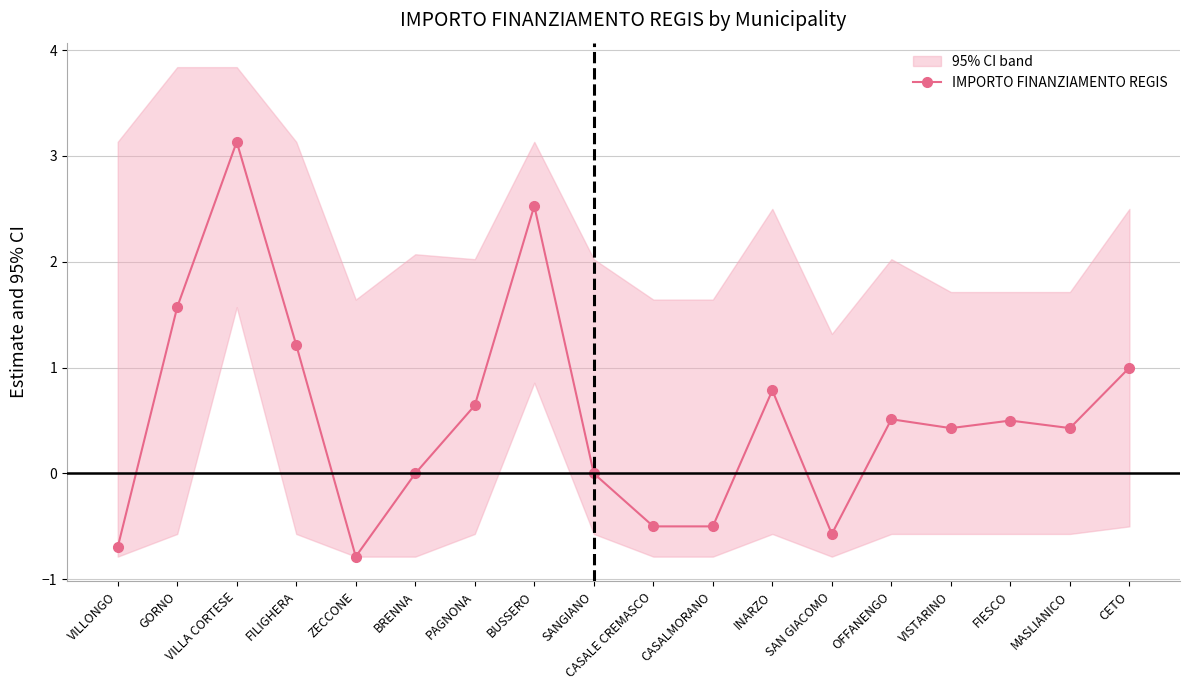

Which has a higher value, CASALE CREMASCO or SAN GIACOMO?

CASALE CREMASCO